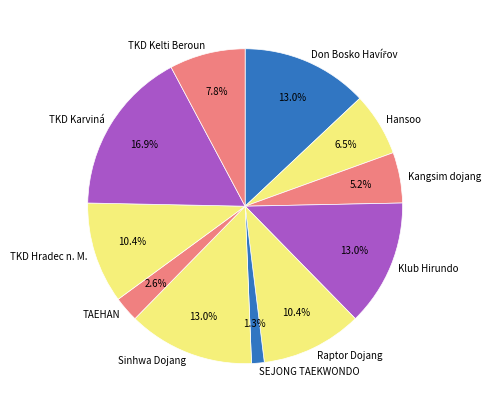

To the nearest percent, what is the combined percentage of Raptor Dojang and TAEHAN?

13%